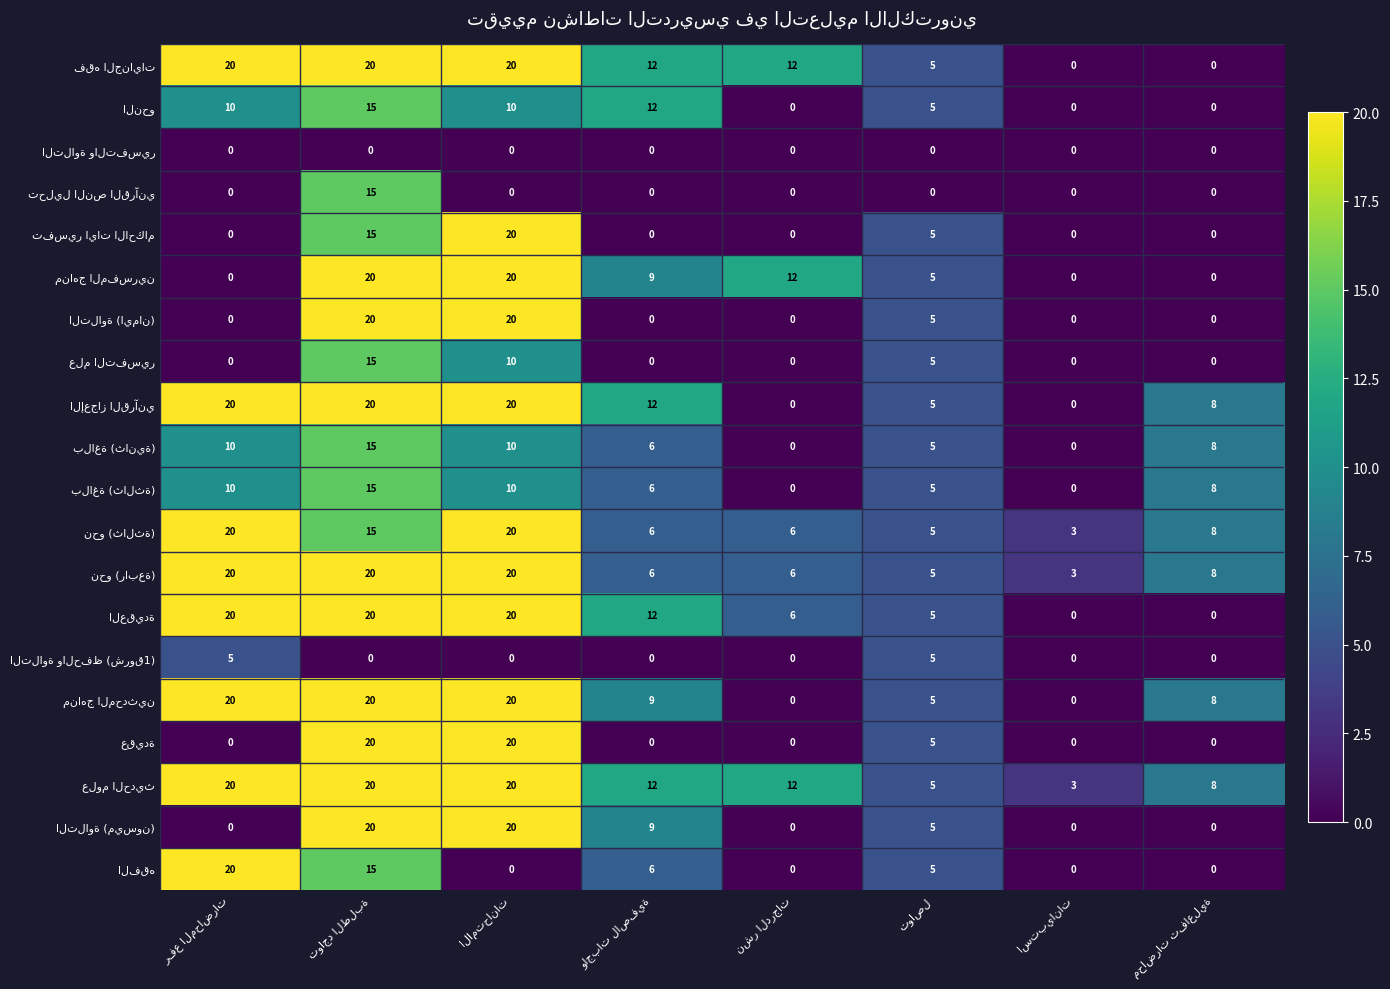

Count the number of data series in this chart.

20